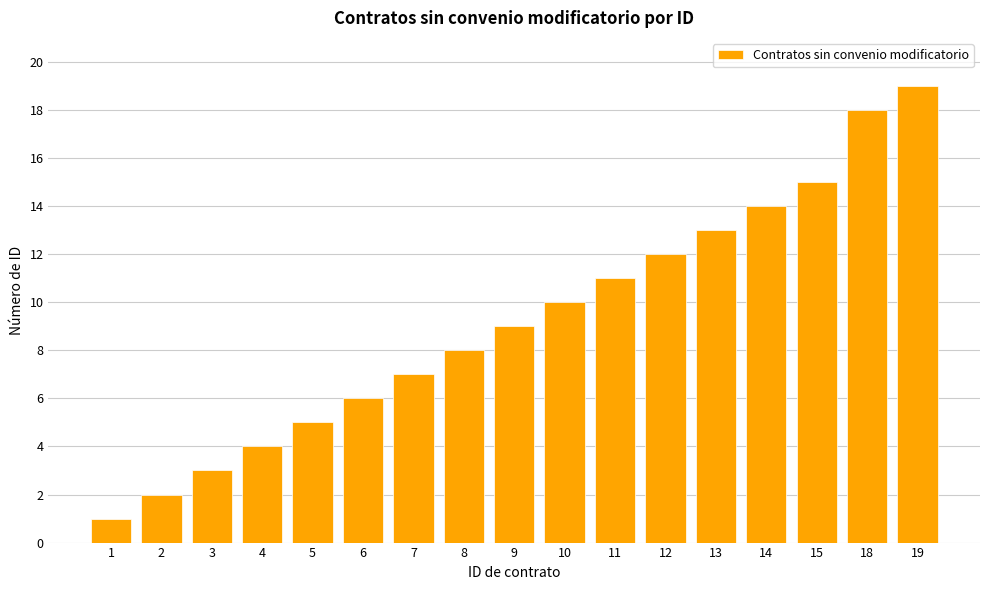

List the labels in order of value, largest first.

19, 18, 15, 14, 13, 12, 11, 10, 9, 8, 7, 6, 5, 4, 3, 2, 1